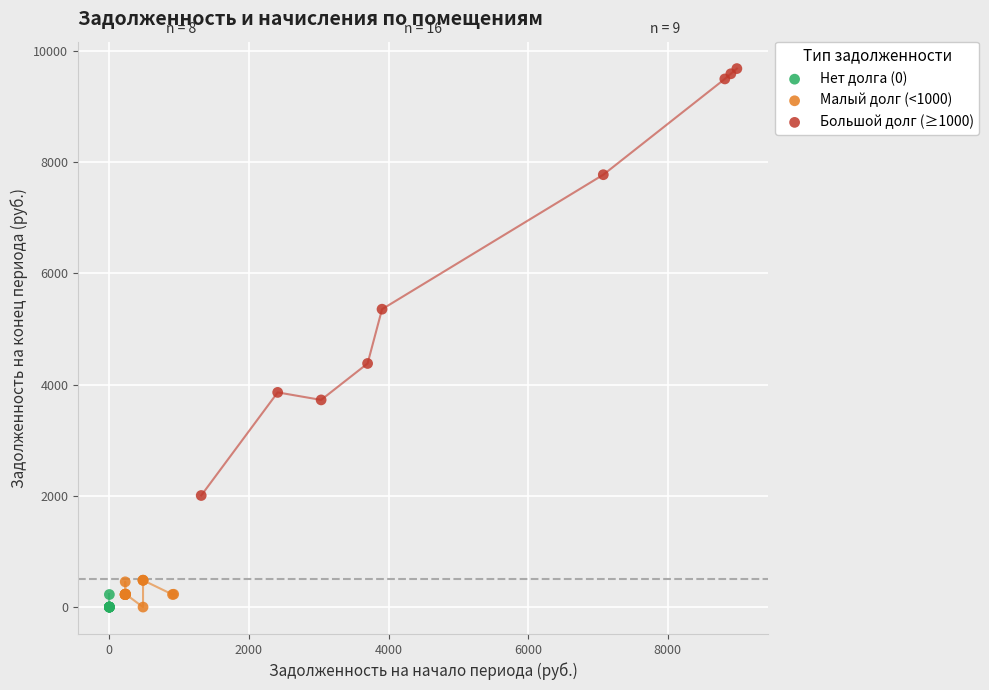

Which series contains the highest Y value?

Большой долг (≥1000)